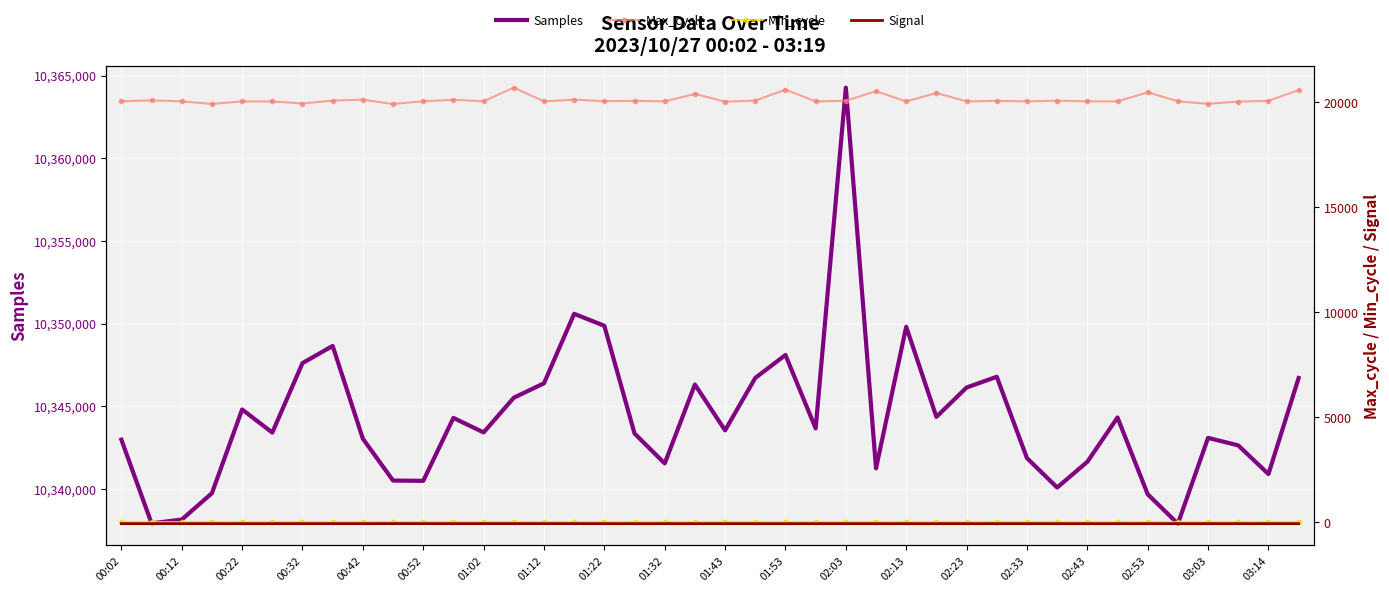

Which category has the highest value in the Samples series?

02:03